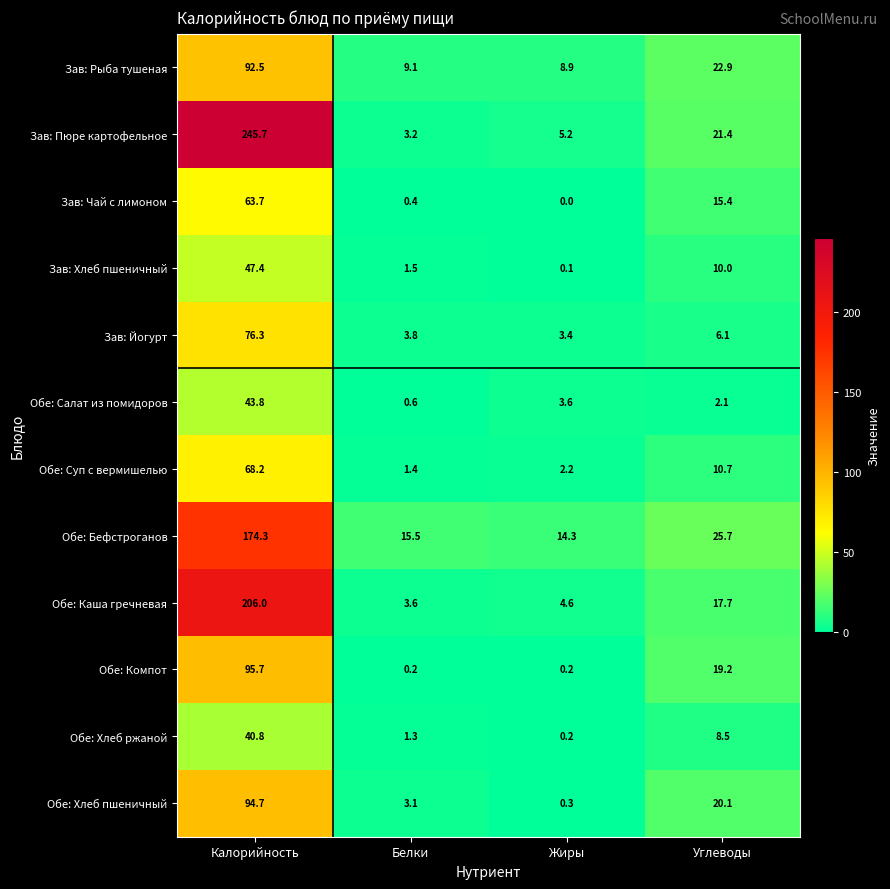

List the labels in order of Зав: Чай с лимоном value, smallest first.

Жиры, Белки, Углеводы, Калорийность